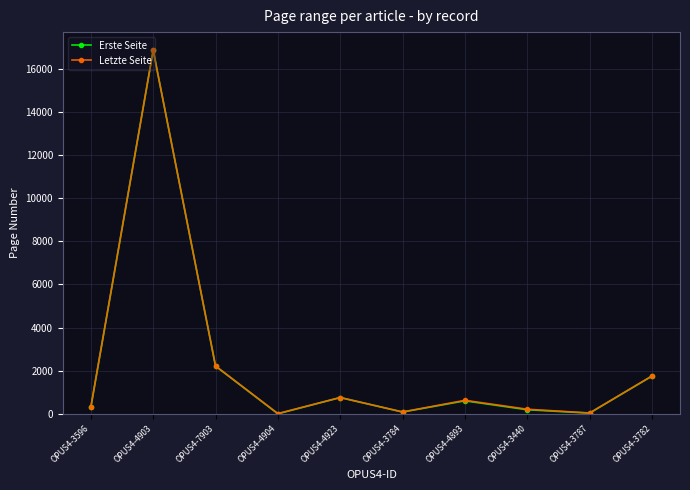

Is it true that Erste Seite equals 31 at OPUS4-3787?

True